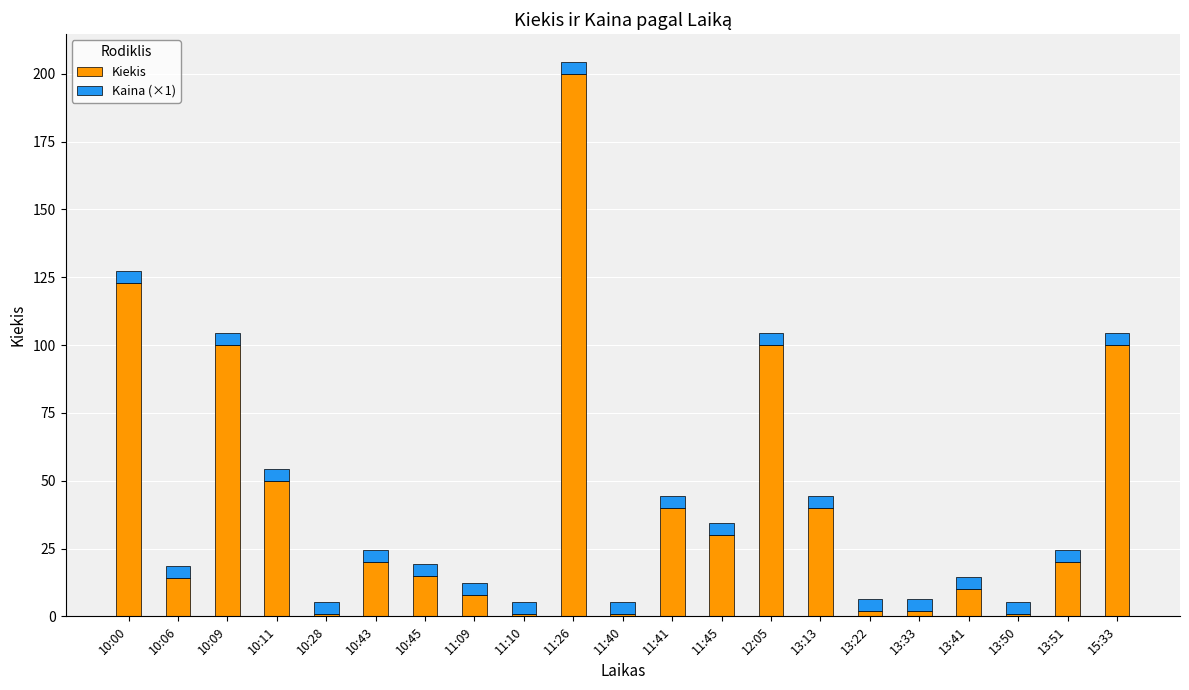

What is the sum of the Kiekis values at 10:00 and 11:41?

163.0